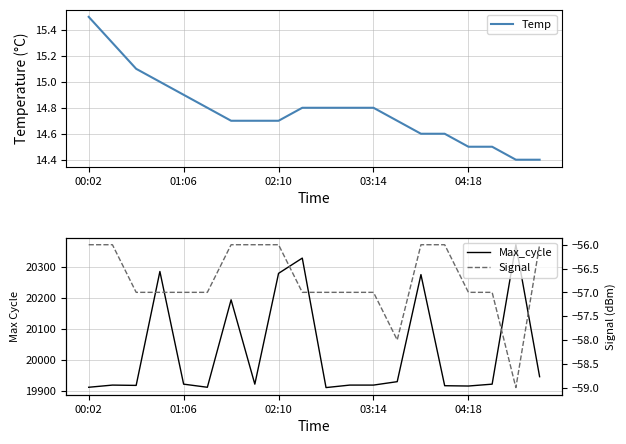

What is the sum of all Signal values?

-1135.0